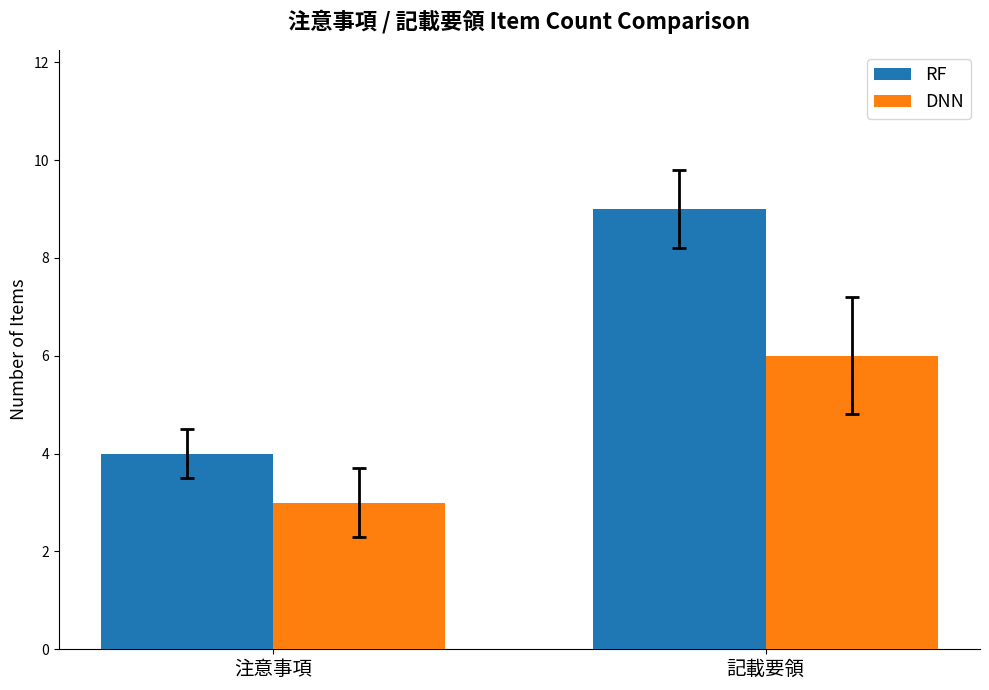

Reading left to right, list all the values displayed in this chart.

RF: 4	9
DNN: 3	6